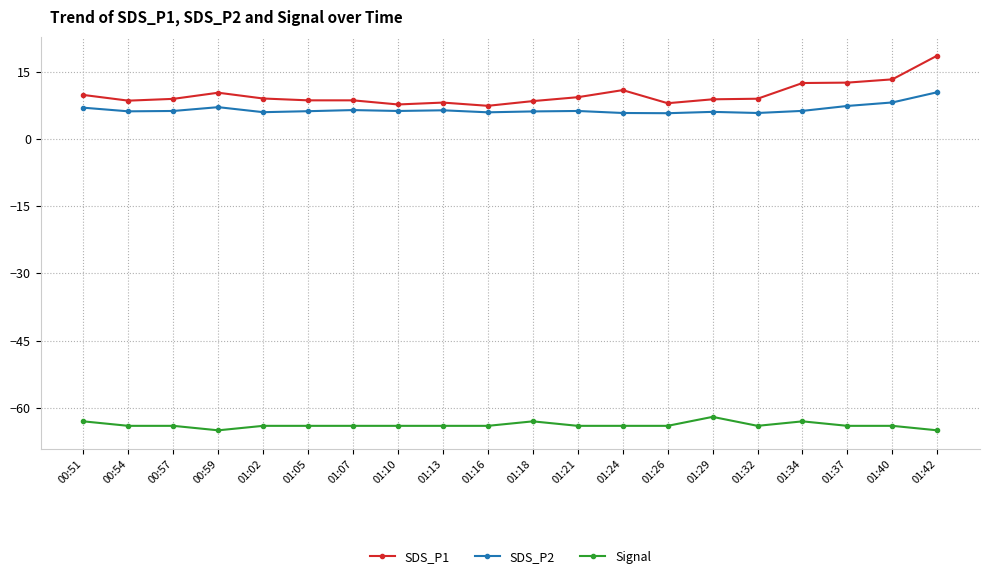

What is the label of the 19th point from the right?

00:54